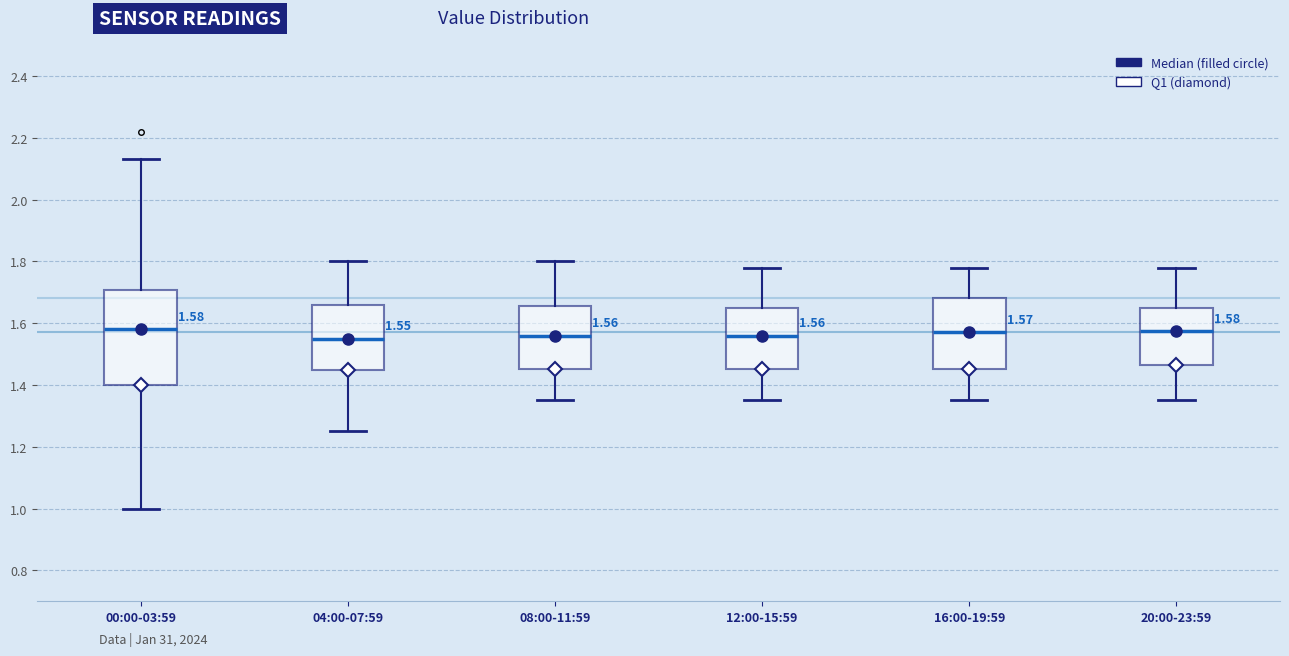

Comparing the boxes themselves (not the whiskers), which one is the tallest?

00:00-03:59